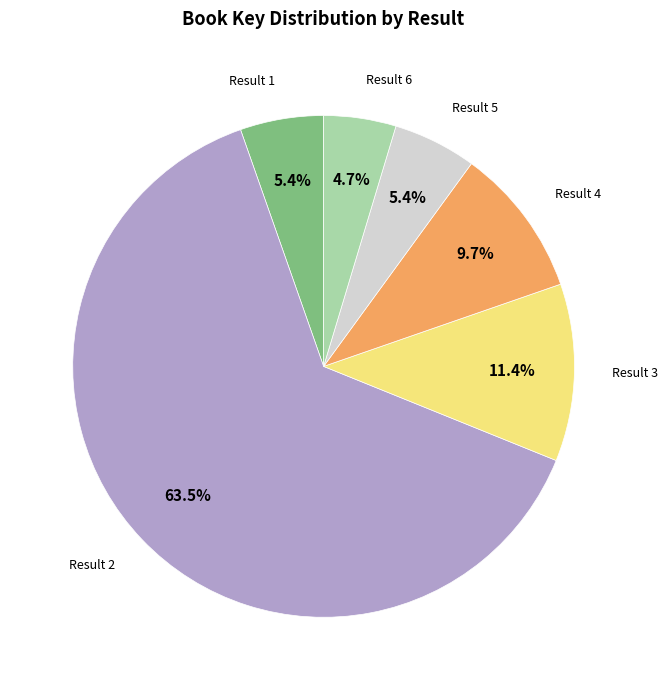

How many segments does this pie chart have?

6